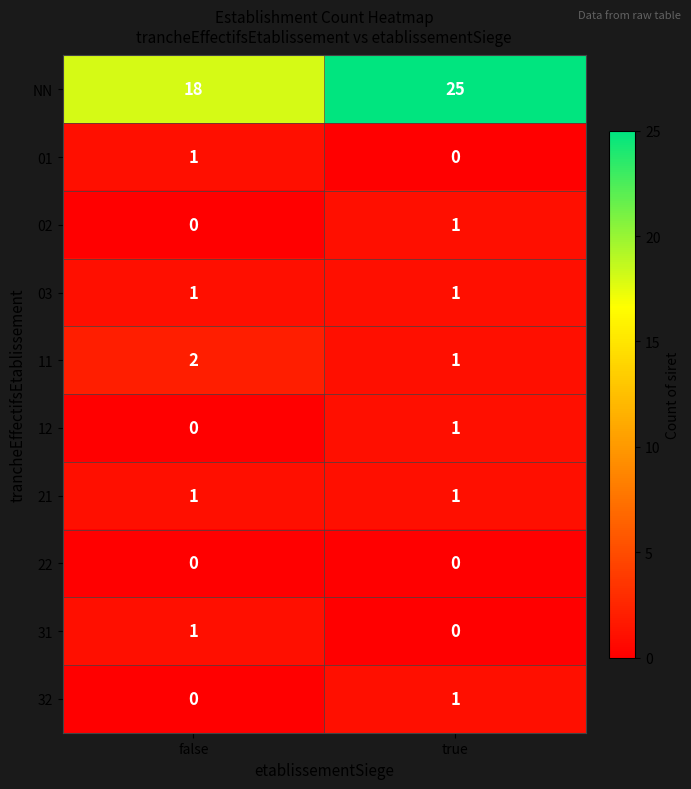

Where is 11 nearest to the value 1?

true